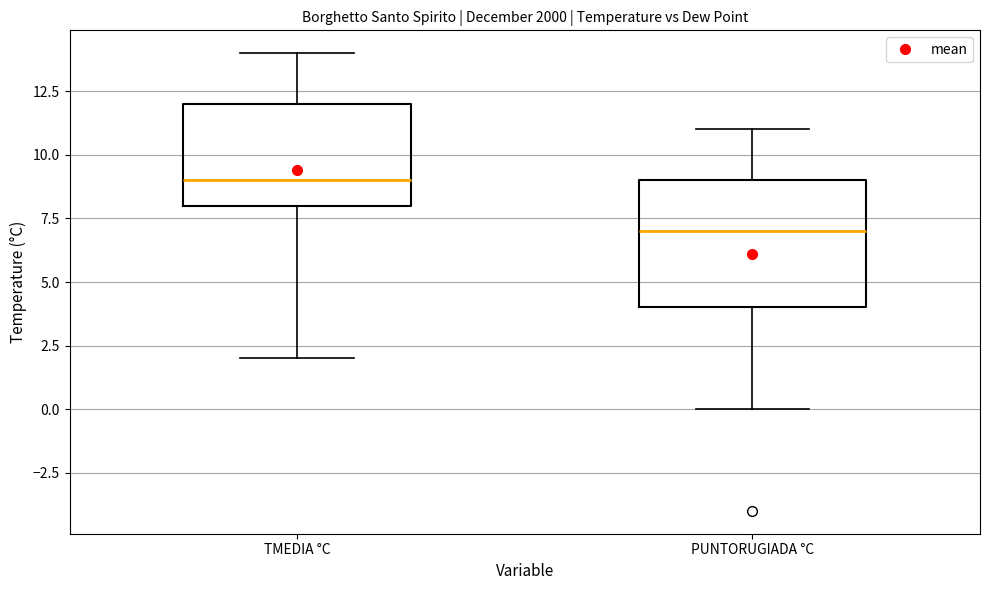

Comparing the boxes themselves (not the whiskers), which one is the tallest?

PUNTORUGIADA °C